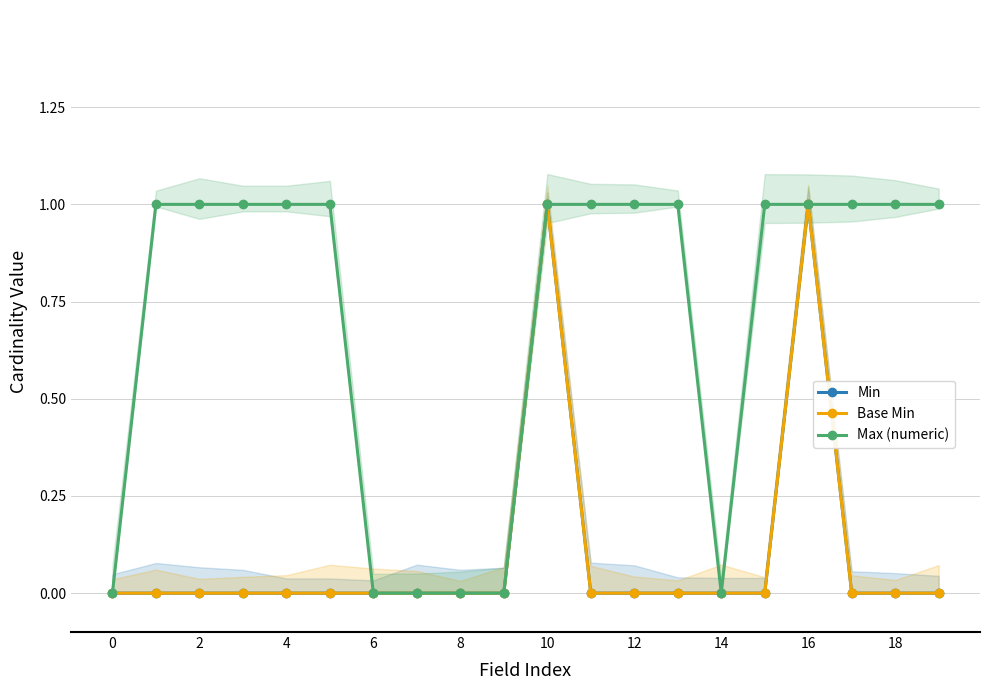

True or false: Base Min and Min cross at least once.

False